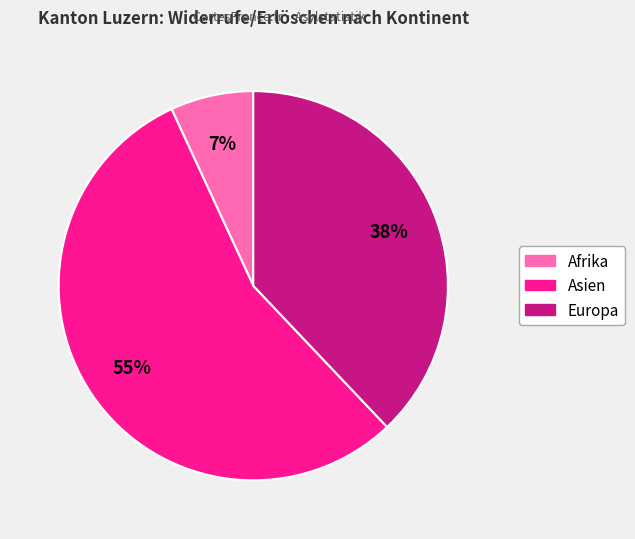

Is there any slice that represents more than half of the pie?

Yes